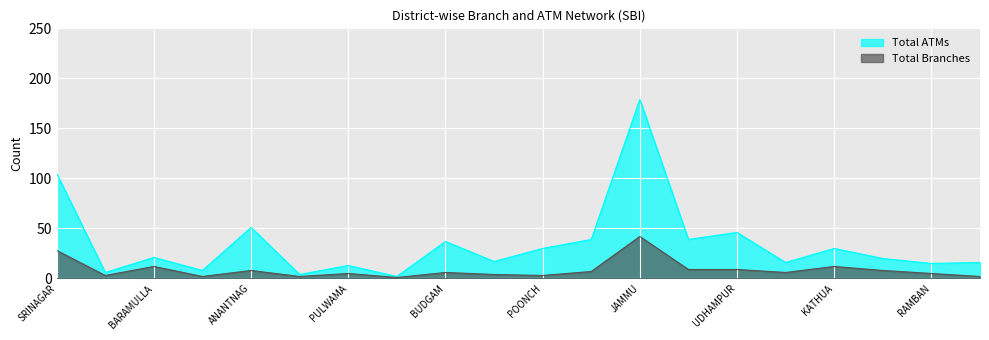

What is the spread (max minus min) of values at RAMBAN?

10